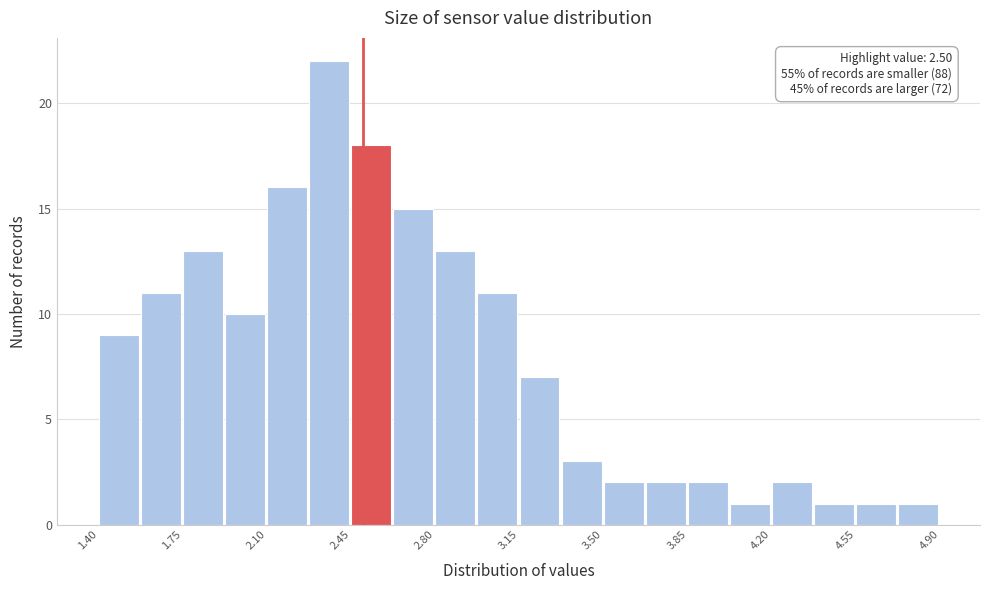

Around what value on the x-axis is the tallest bar? Give the approximate position of its centre, as read against the axis.

2.35